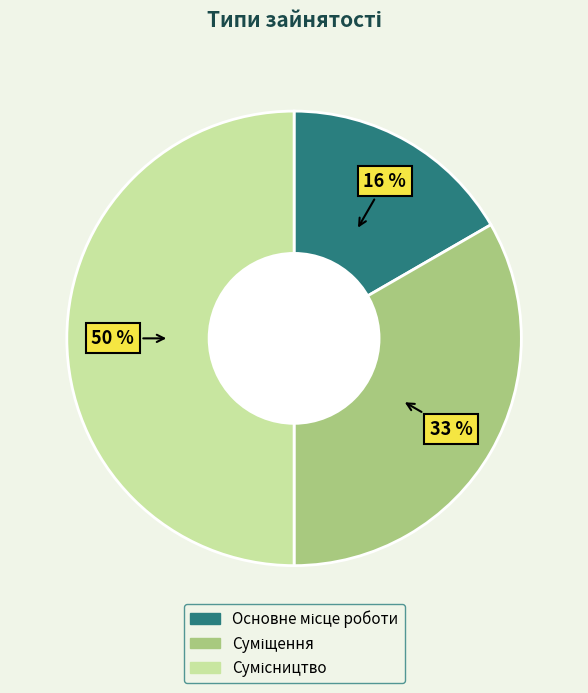

True or false: Суміщення accounts for 33% of the total.

True